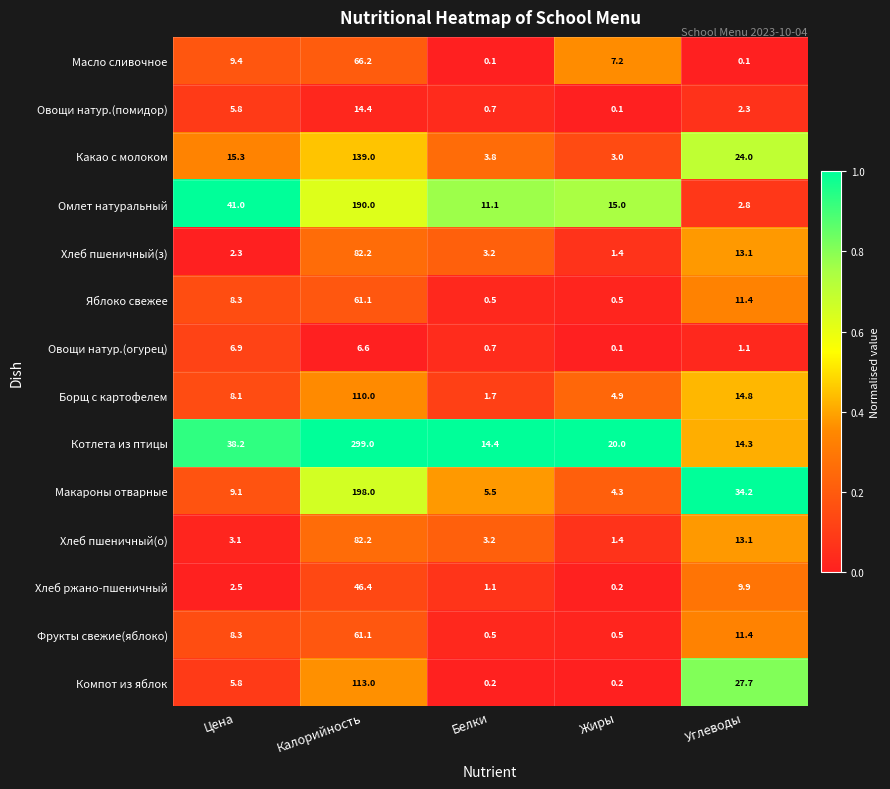

True or false: Хлеб ржано-пшеничный has a value of 46.4 at Калорийность.

True